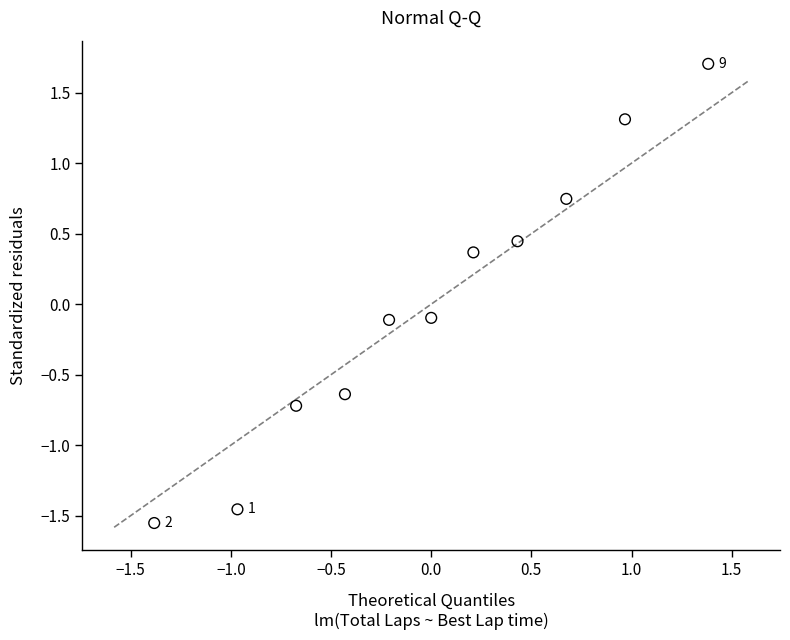

What is the range of X values (max minus min)?

2.8